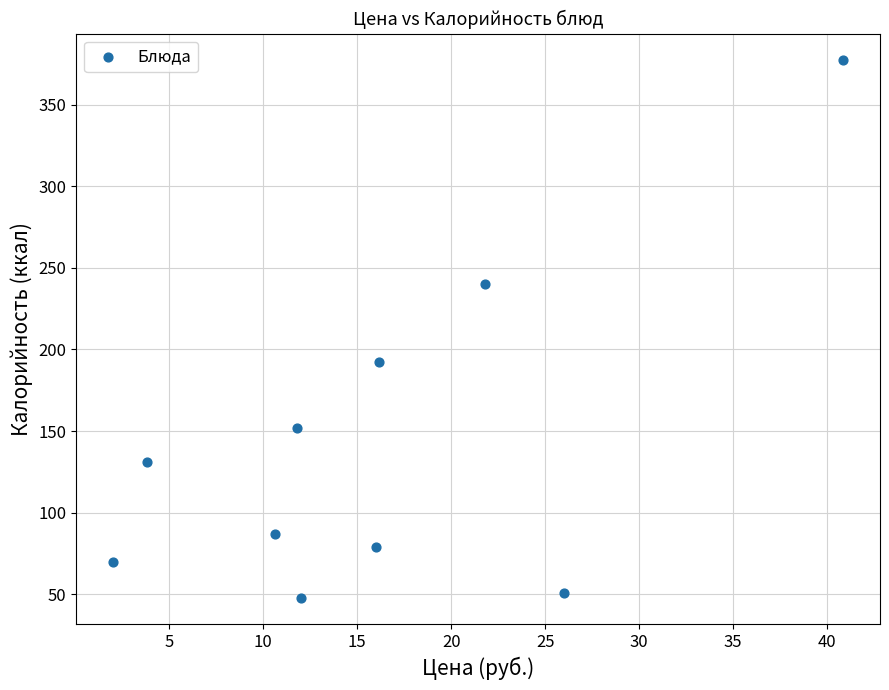

What Y value in the scatter plot is closest to 212?

192.0